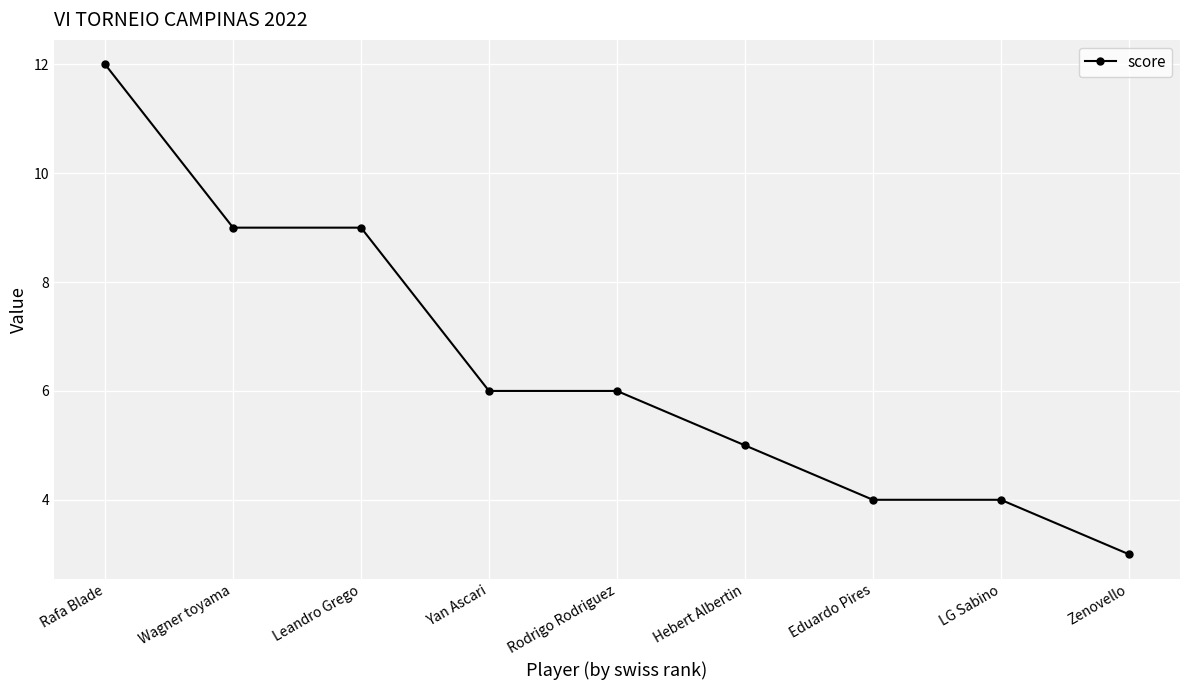

What is the value of the 6th point from the left?

5